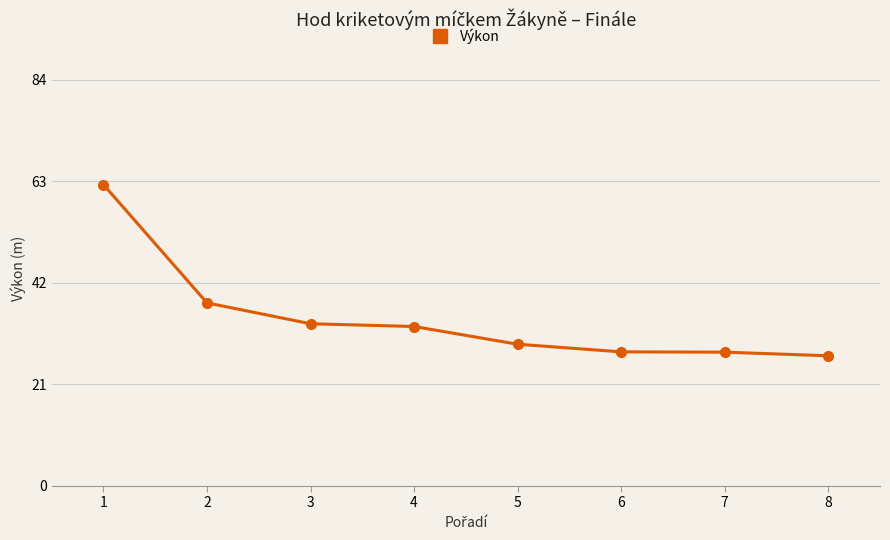

What is the smallest value displayed?

26.9